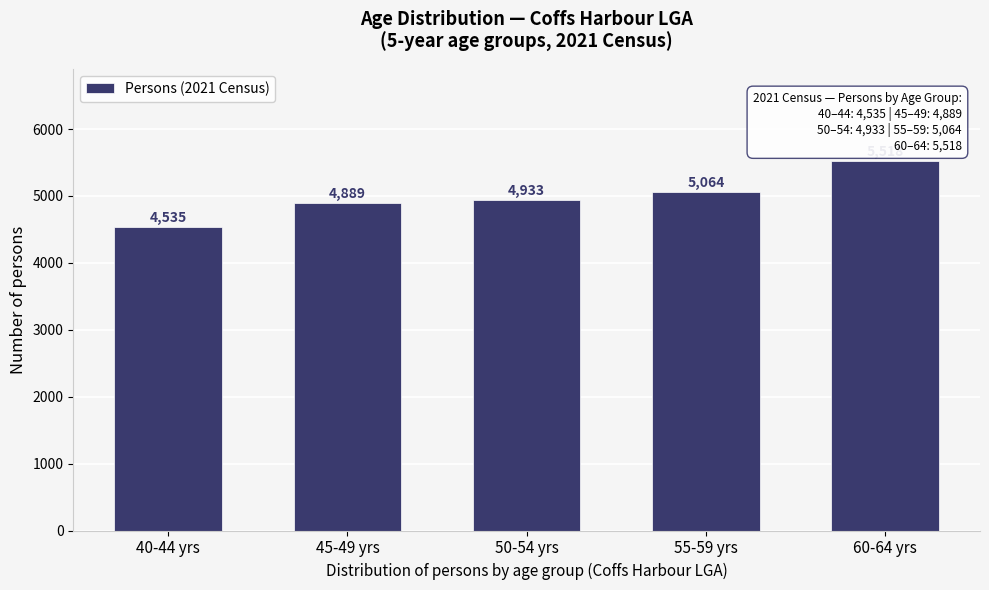

Reading left to right, what are all the values shown in this chart?

4535	4889	4933	5064	5518